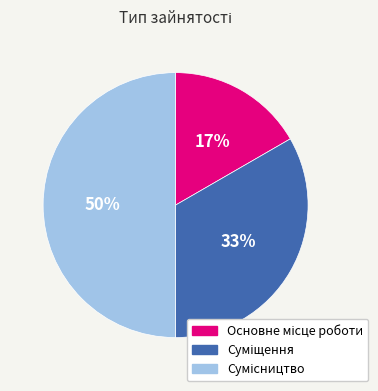

Is it true that Основне місце роботи is 8% of the pie?

False